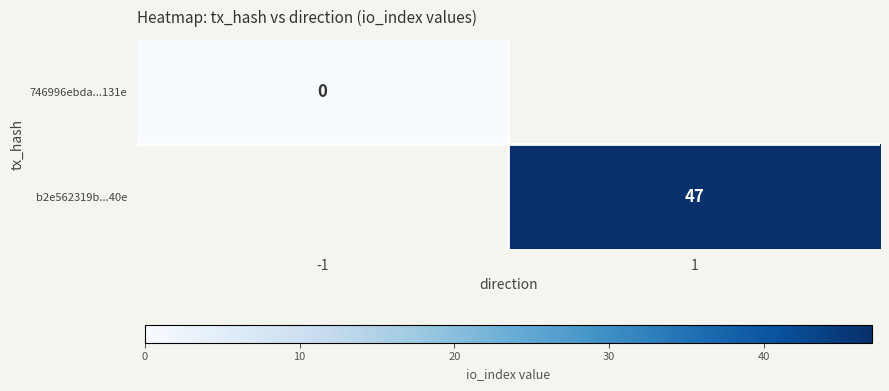

What is the greatest value displayed?

47